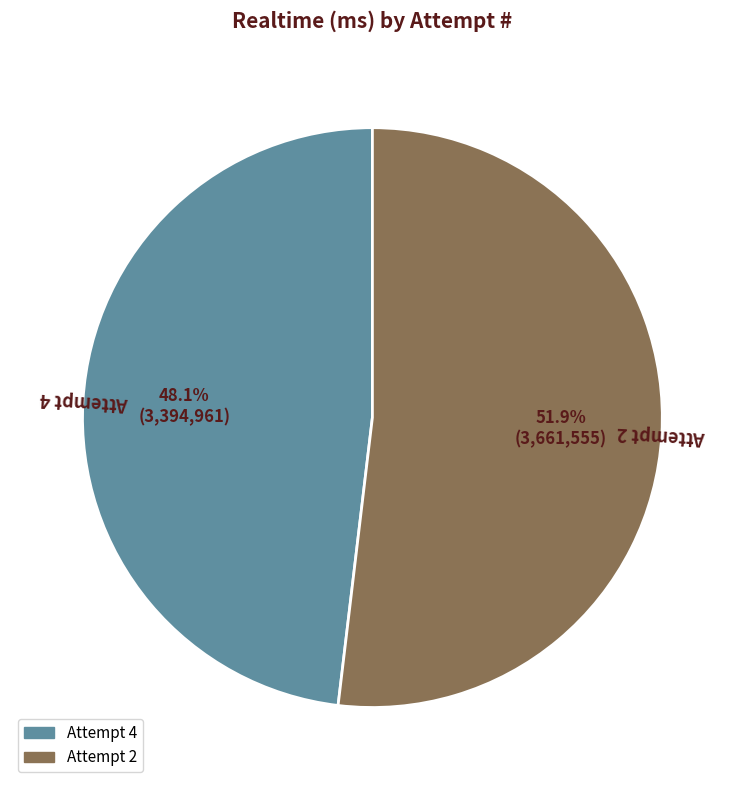

Which category has the biggest portion of the pie?

Attempt 2